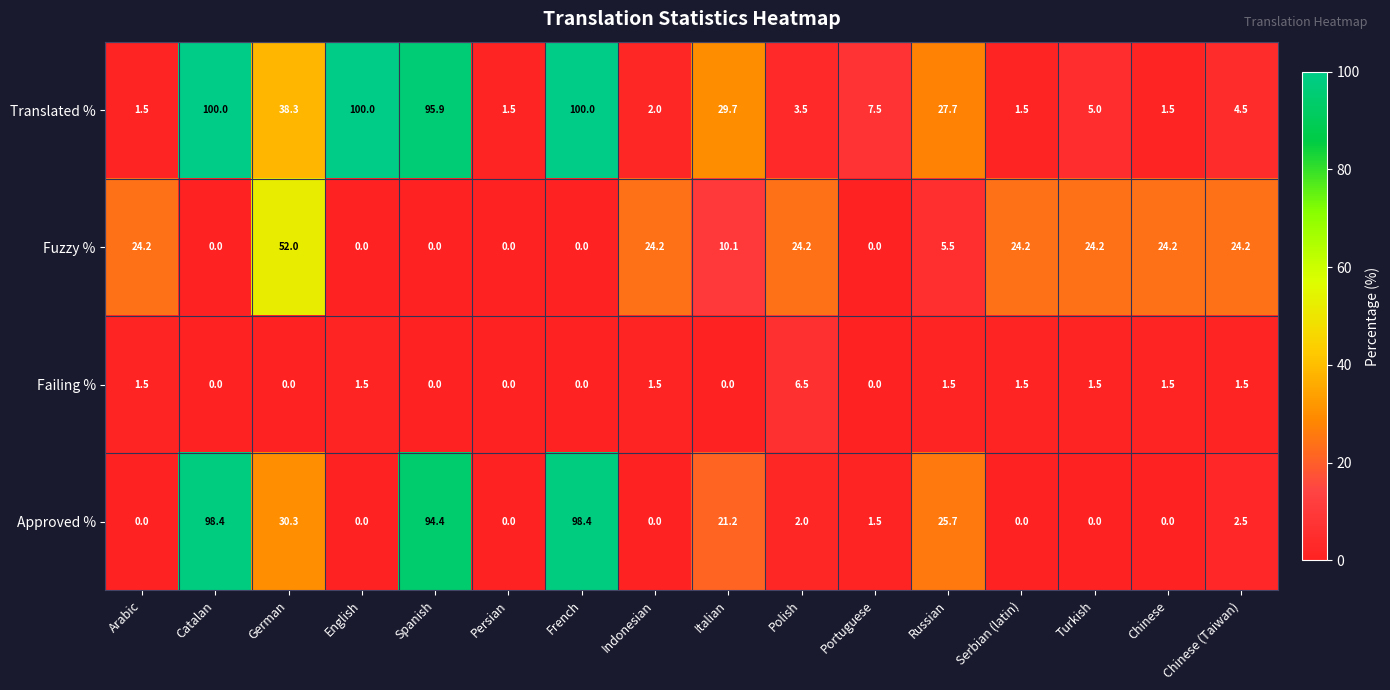

Where is Approved % nearest to the value 49?

German